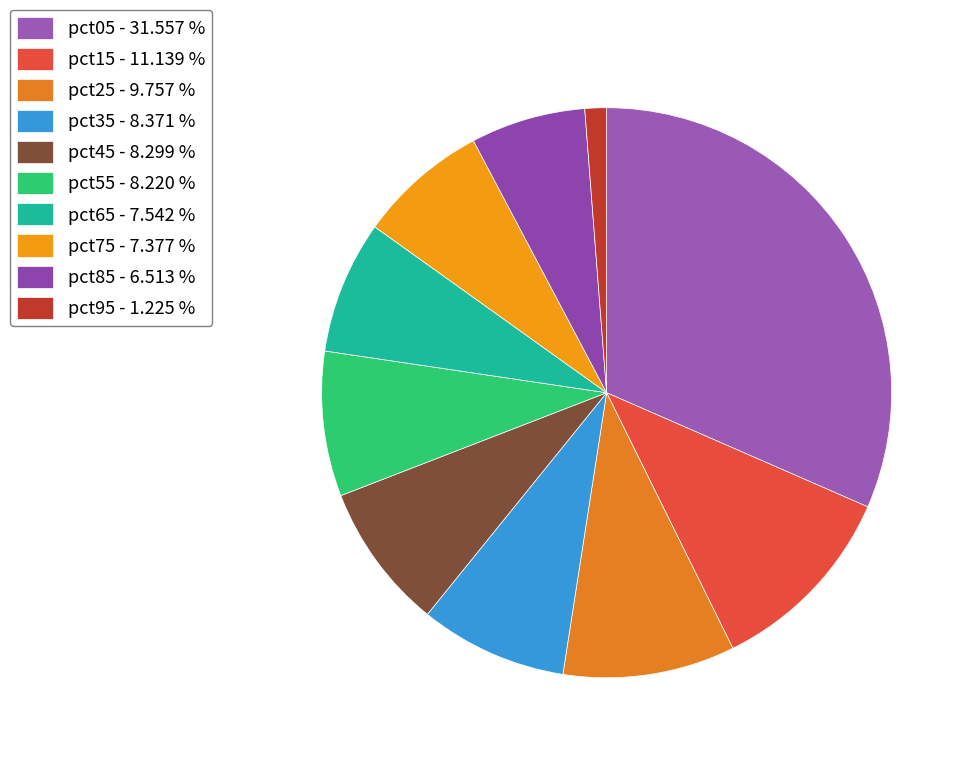

What percentage do pct25 and pct15 together represent?

20.9%